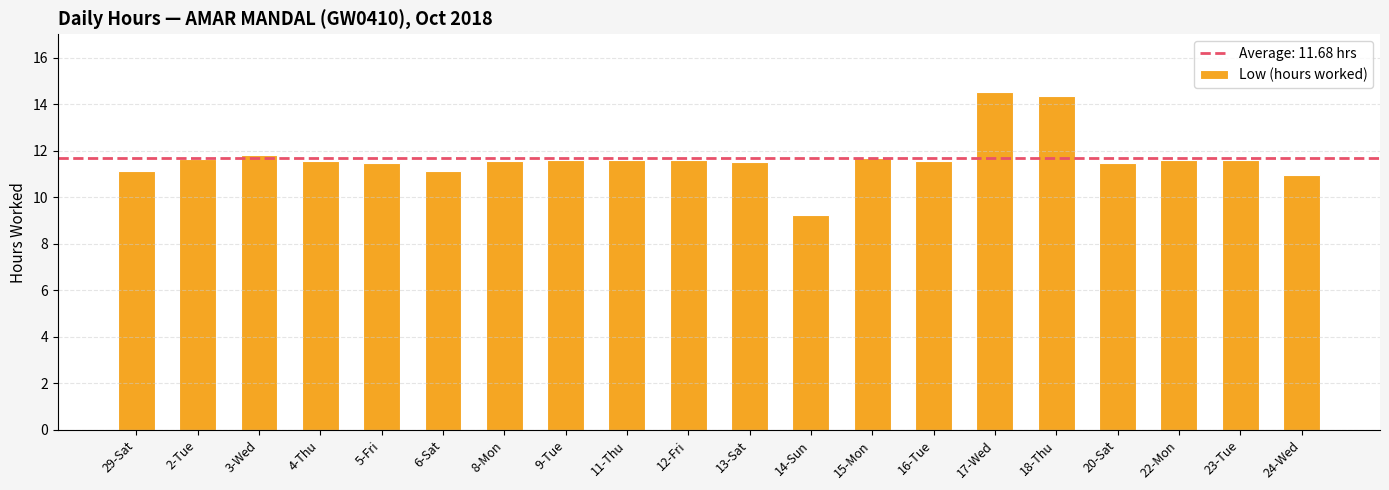

How many bars are there in total?

20